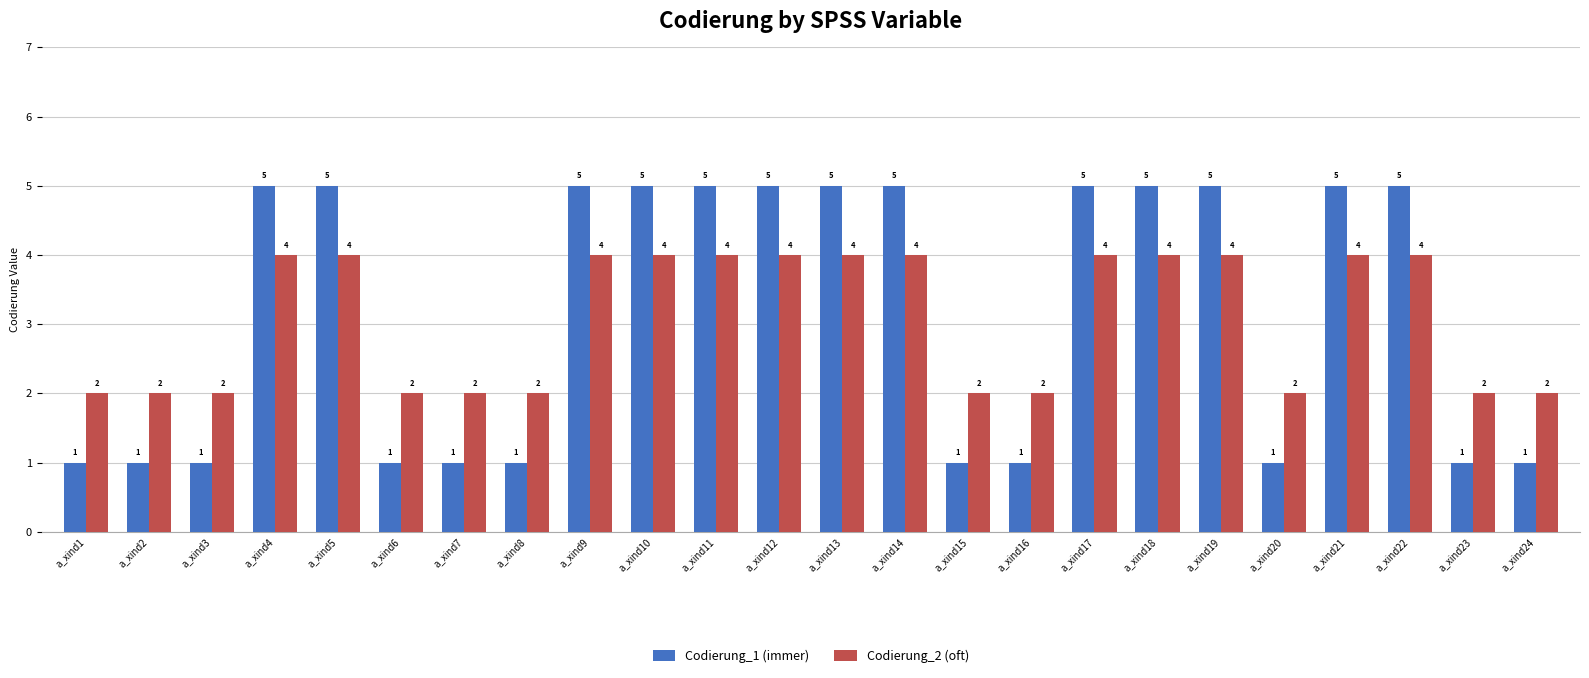

What is the average value of the Codierung_1 (immer) series?

3